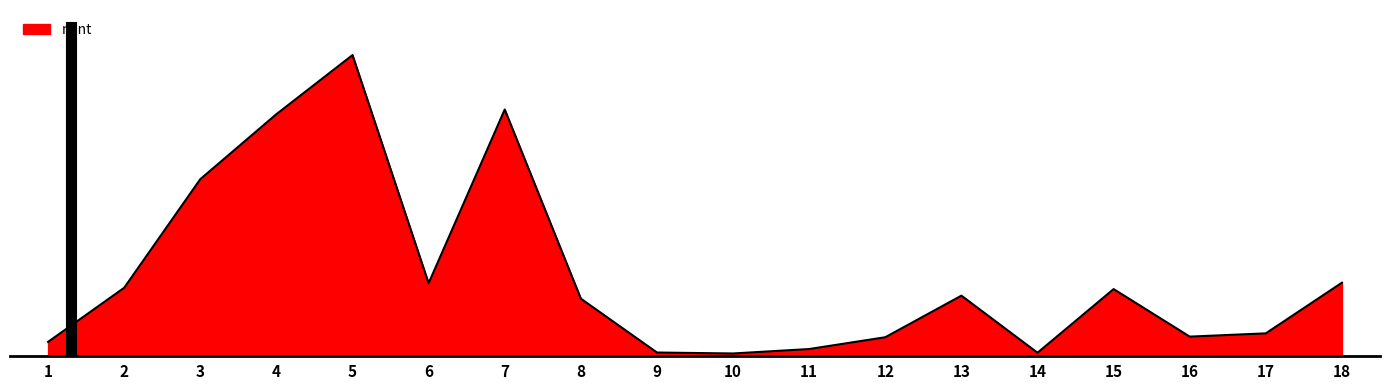

What is the smallest value displayed?

39